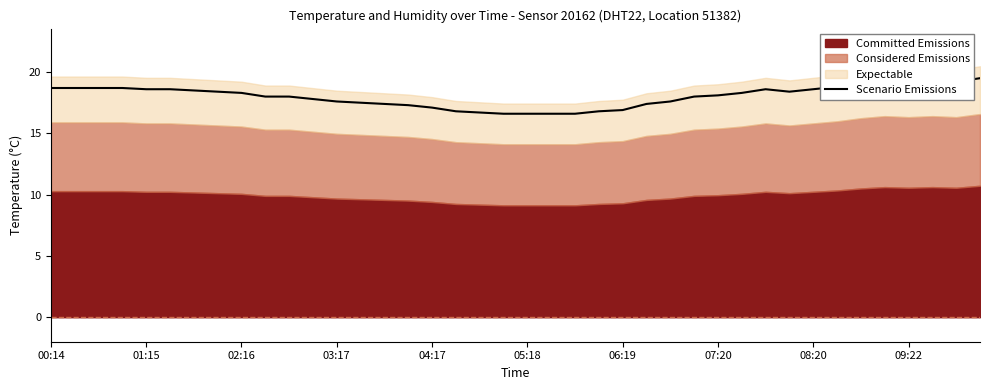

How many data points does each series have?

40